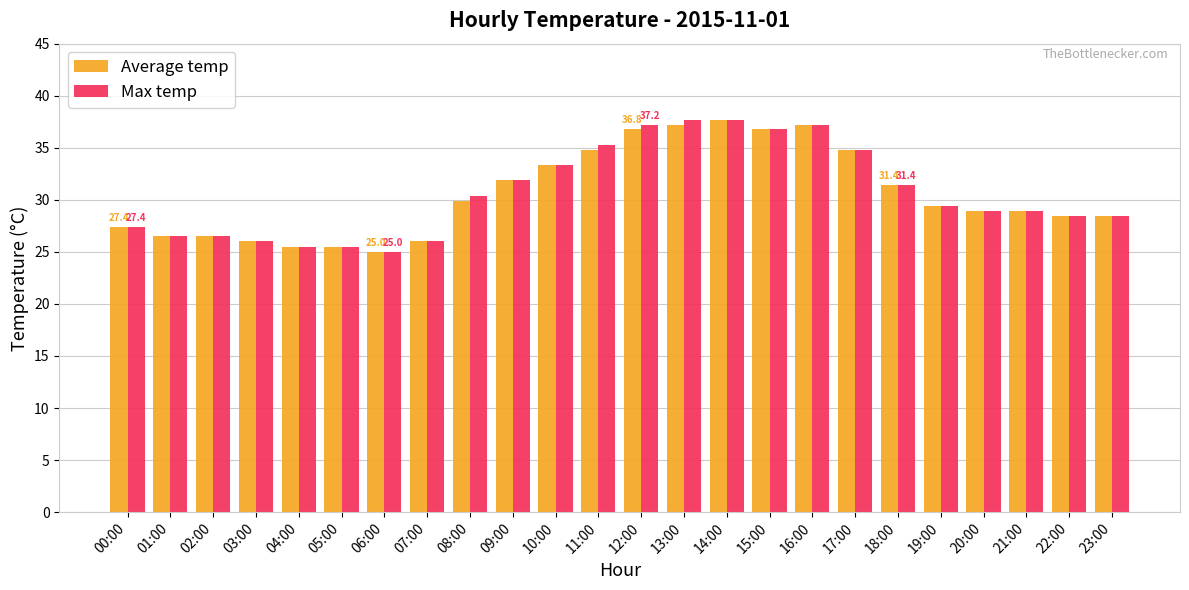

Is it true that Average temp equals 53.0 at 10:00?

False